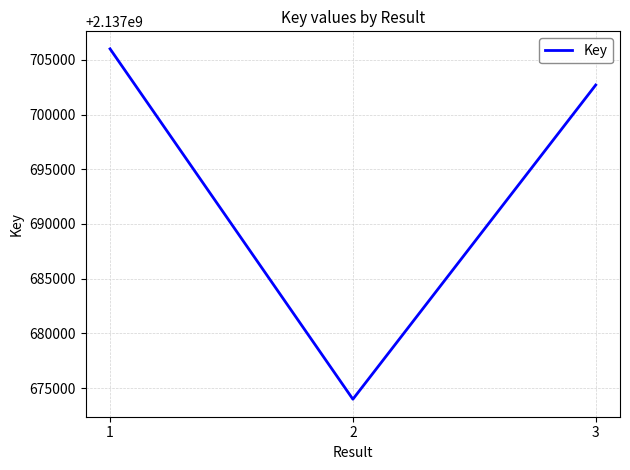

What is the difference between the values at 3 and 2?

28712